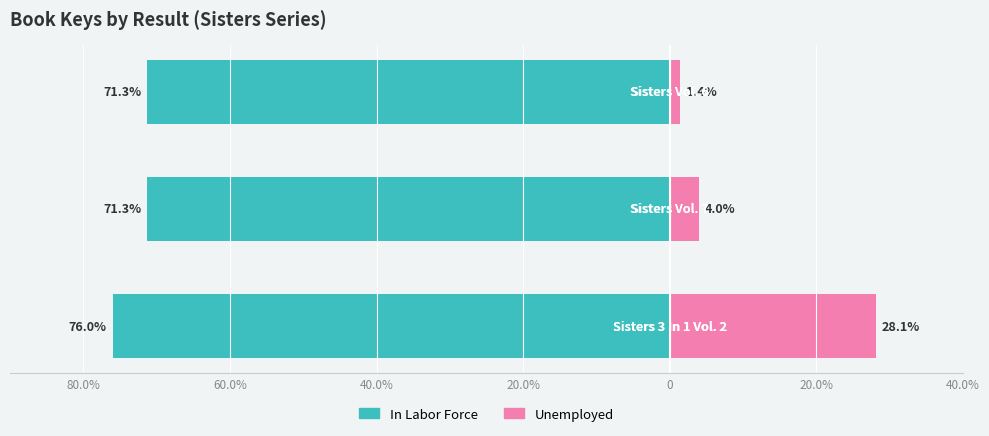

Reading left to right, list all the values displayed in this chart.

In Labor Force: 80.0%=-76.0	60.0%=-71.3	40.0%=-71.3
Unemployed: 80.0%=28.1	60.0%=4.0	40.0%=1.4